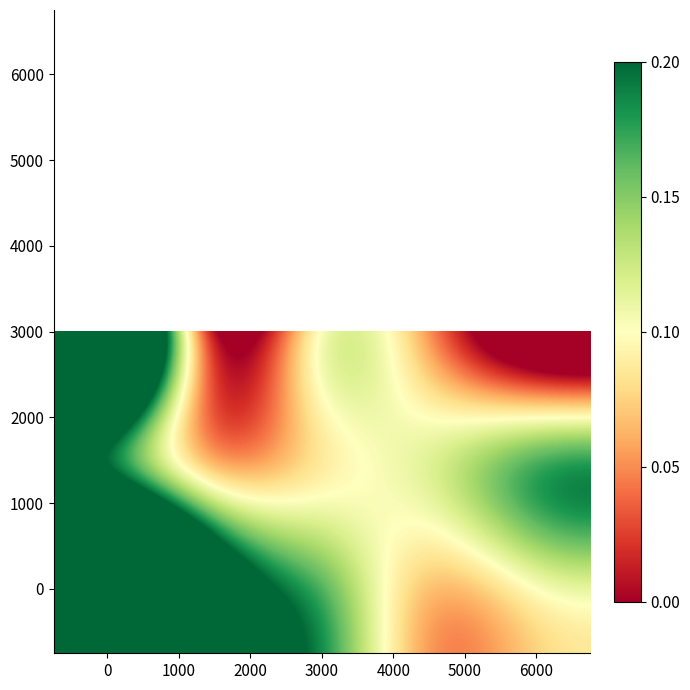

At how many categories does at least one series exceed 0?

5